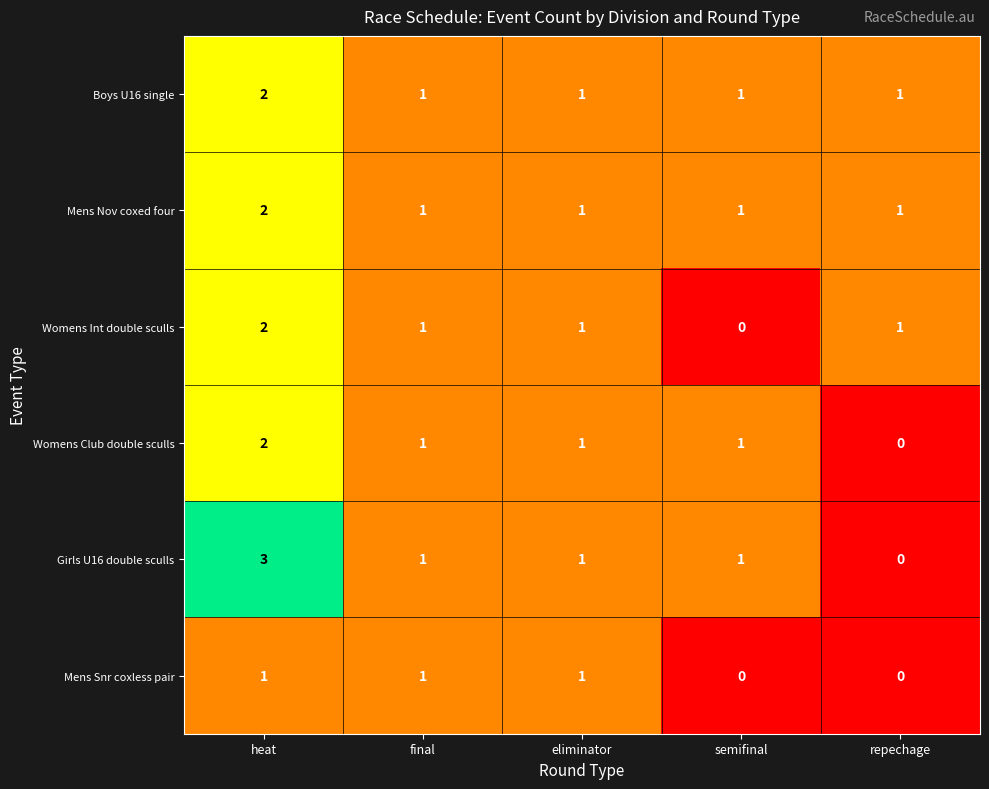

What is the spread (max minus min) of values at heat?

2